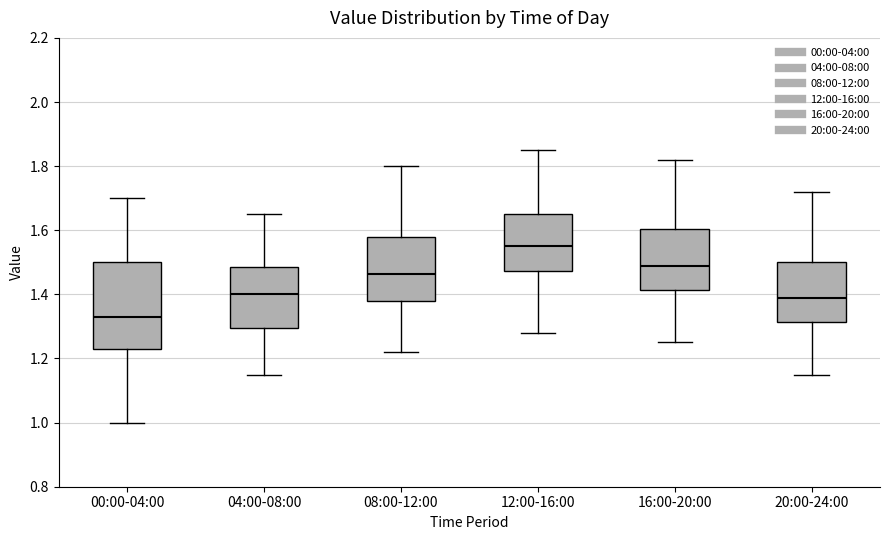

Which box has the lowest median line?

00:00-04:00